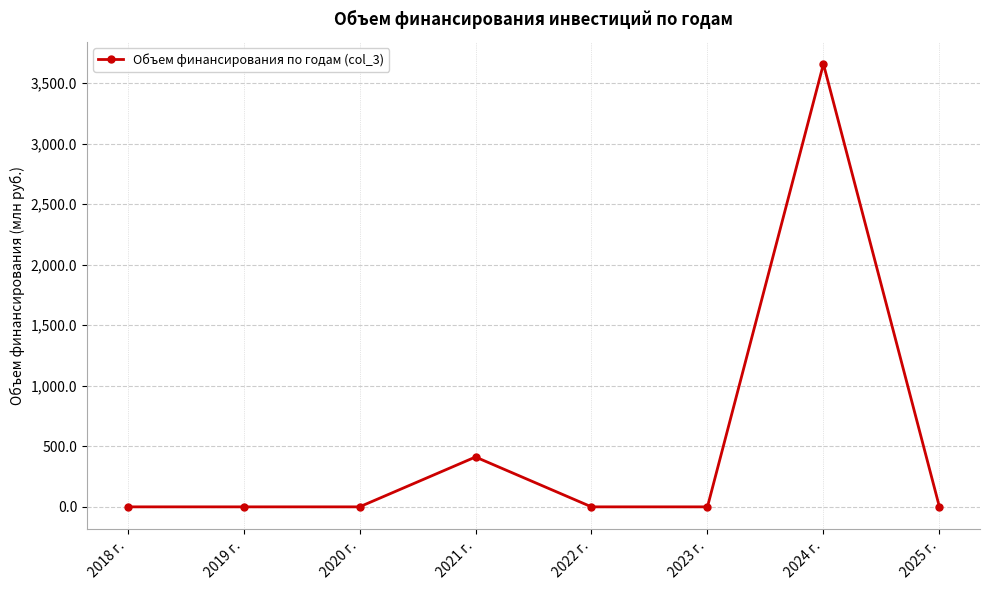

What is the label of the 4th point from the right?

2022 г.